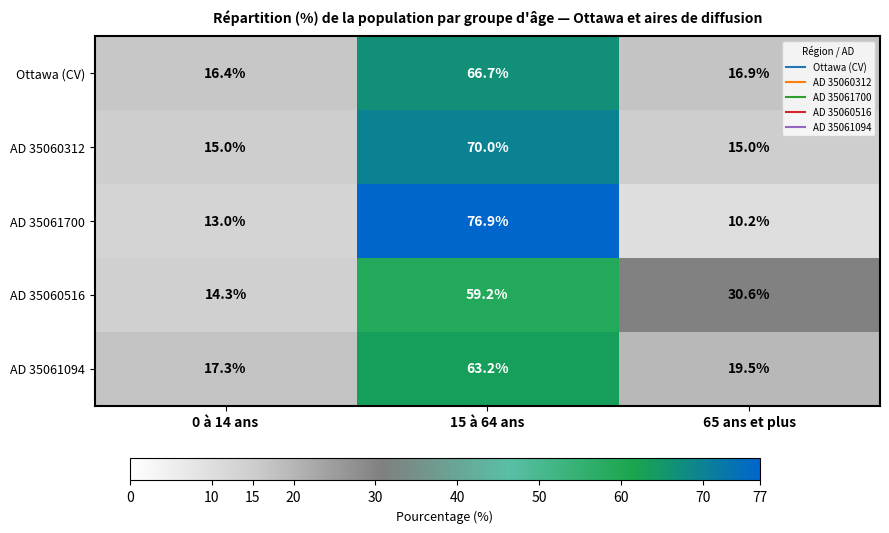

What is the sum of the AD 35060516 values at 0 à 14 ans and 65 ans et plus?

44.9